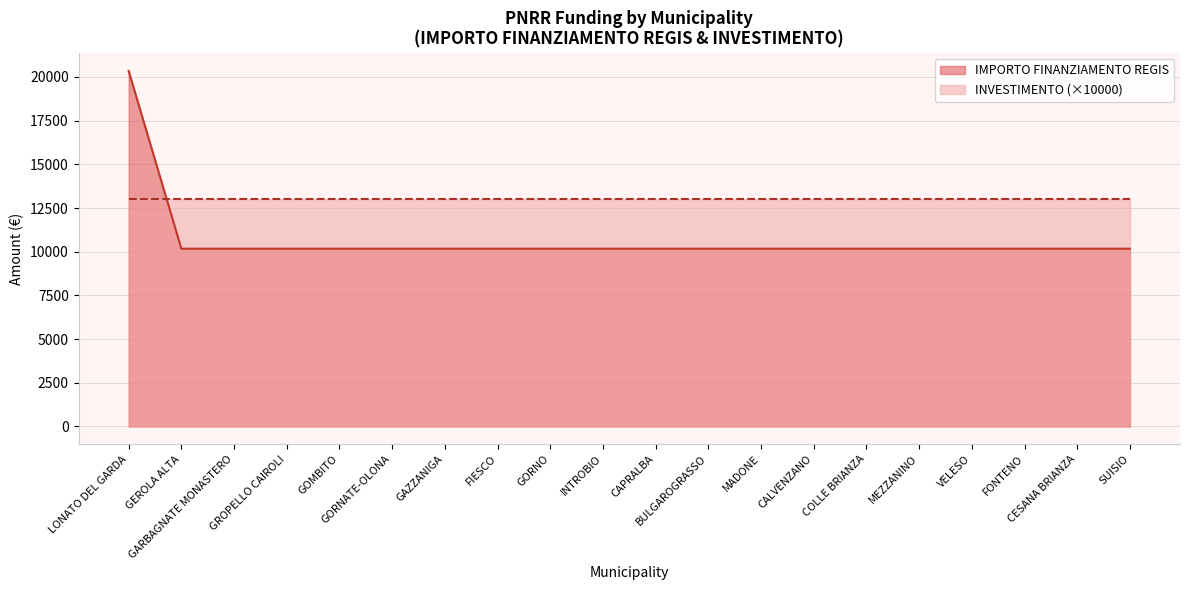

Does the chart display data point markers on the line(s)?

No